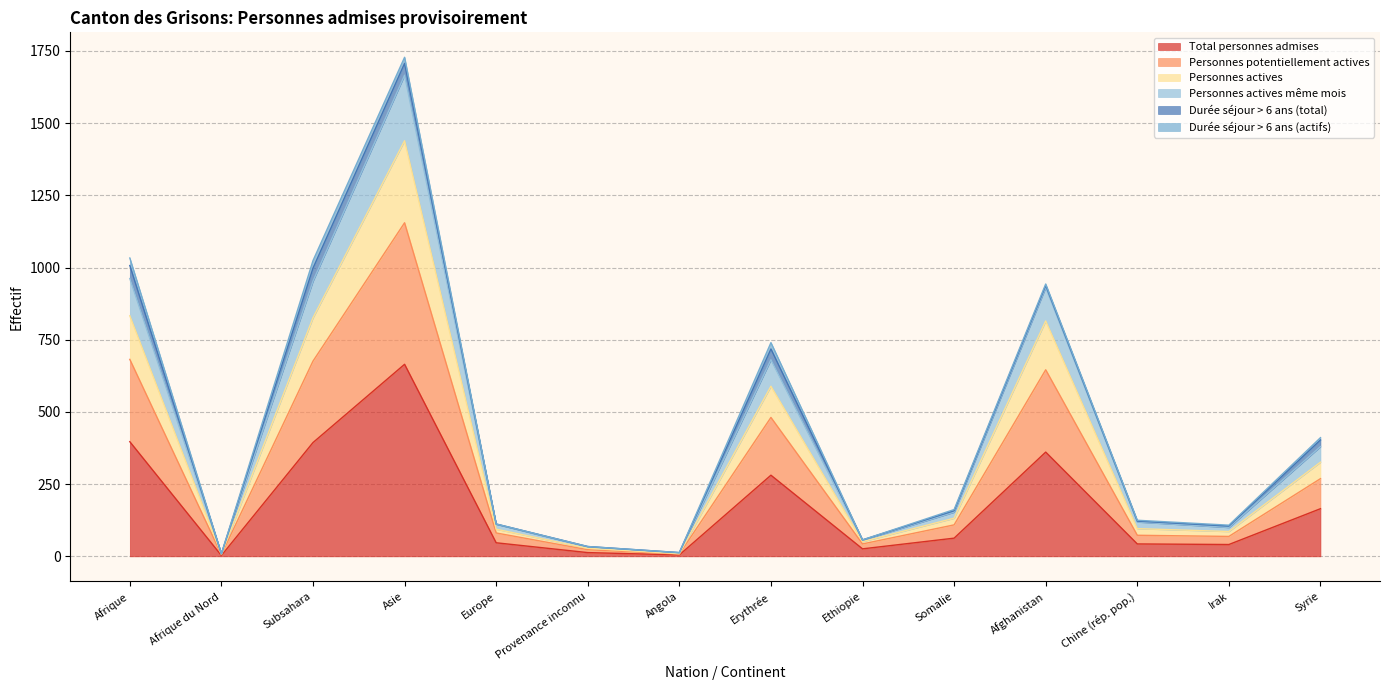

Is the value of Personnes actives at Afrique du Nord greater than the value of Personnes potentiellement actives at Irak?

No